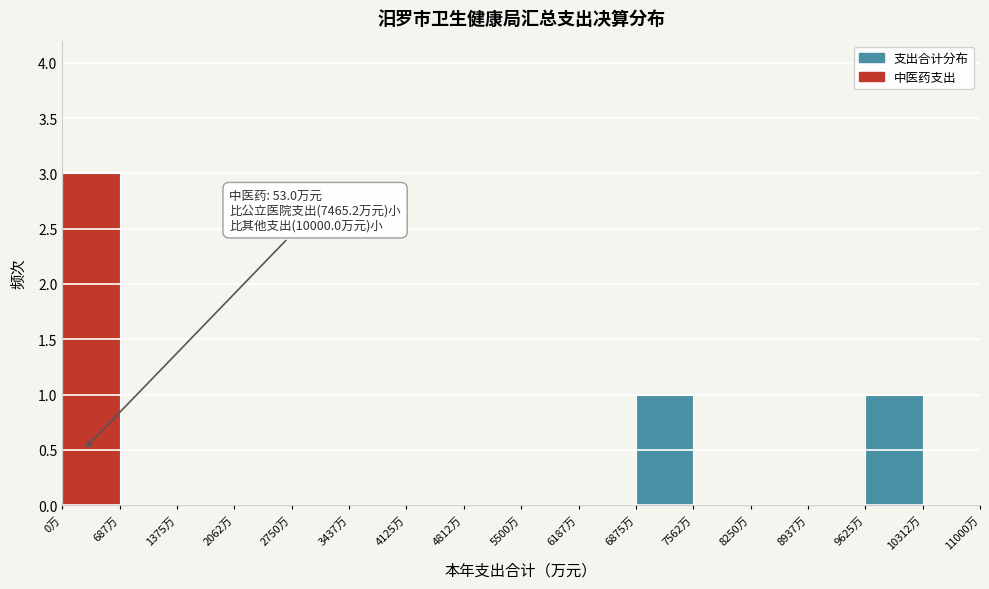

Which range on the x-axis has the tallest bar?

0 to 700